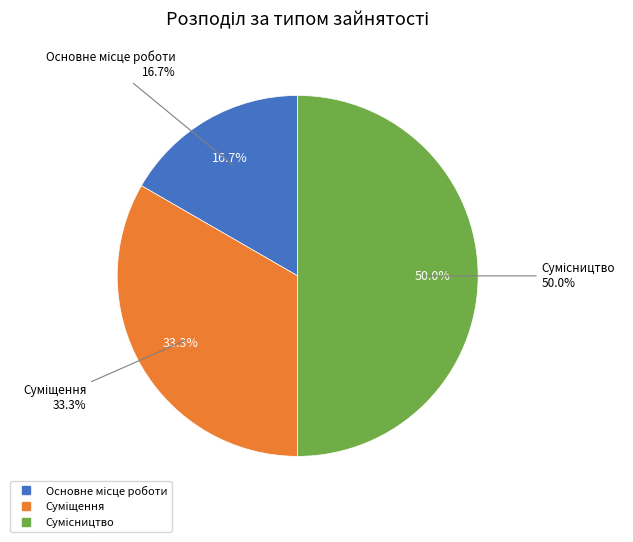

Is it true that Основне місце роботи is 25% of the pie?

False